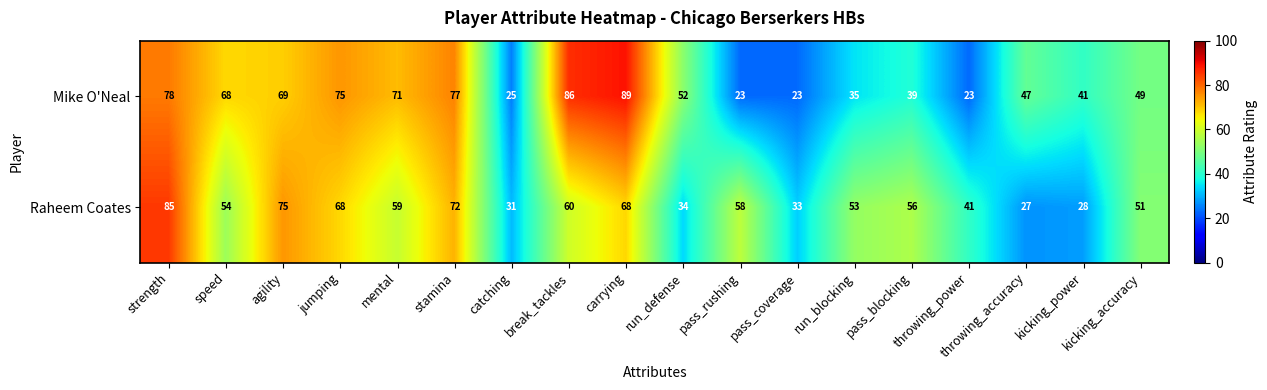

At which label does Raheem Coates reach its peak?

strength